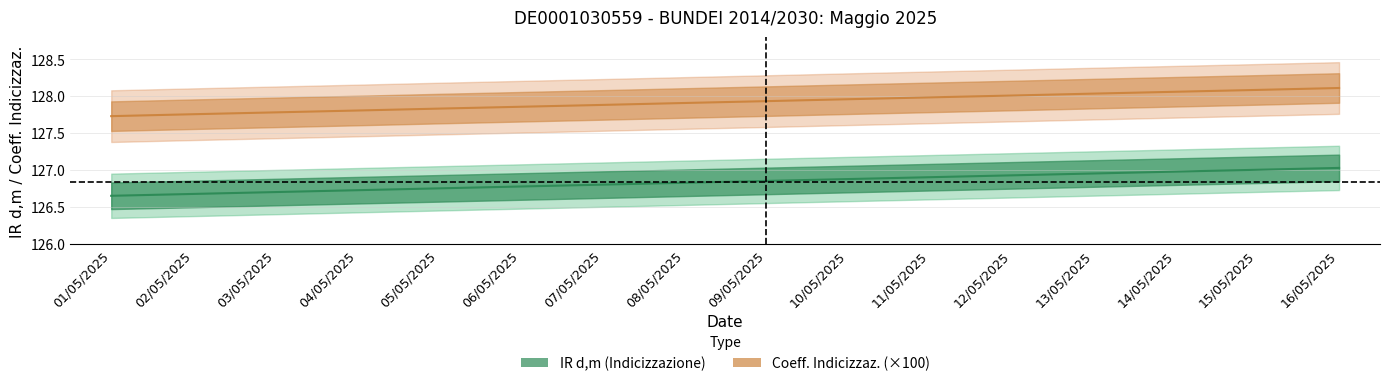

What value does the IR d,m (Indicizzazione) series have at 10/05/2025?

126.9